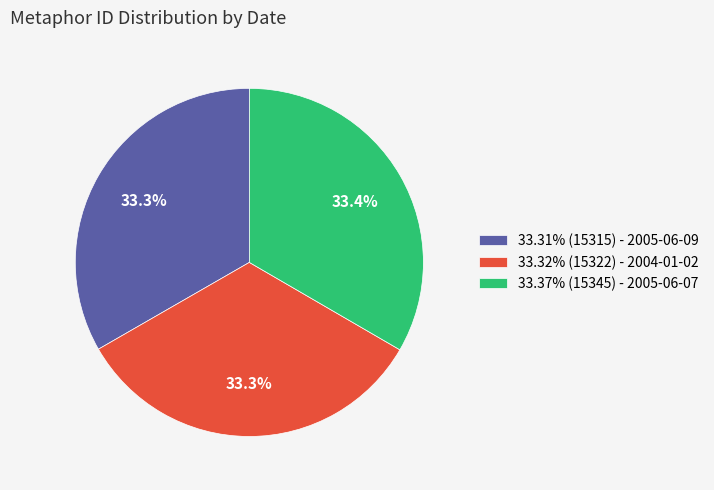

What is the ratio of the value at 33.32% (15322) - 2004-01-02 to the value at 33.31% (15315) - 2005-06-09?

1.0